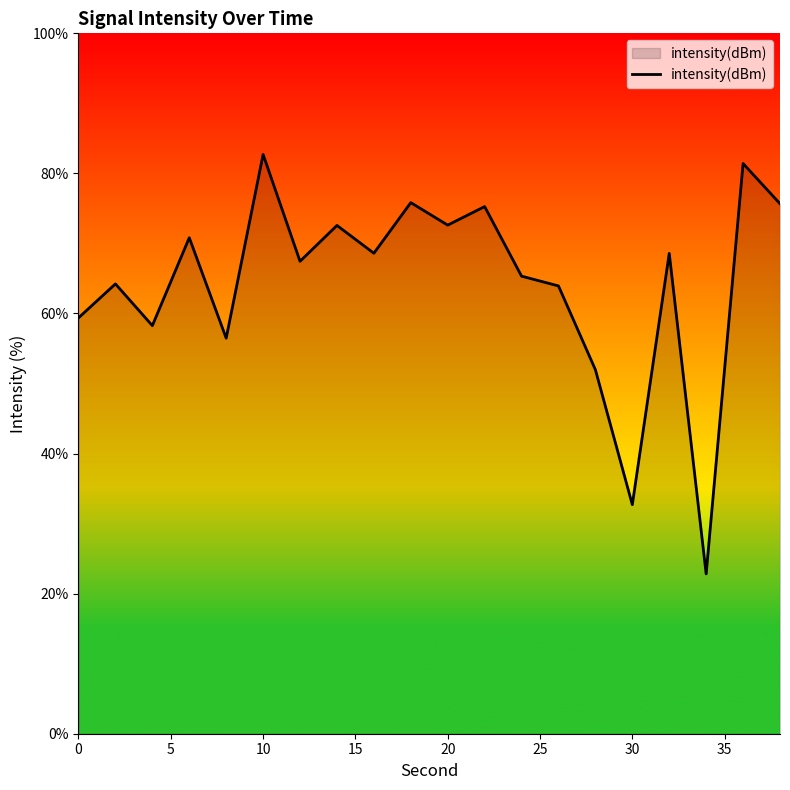

What is the difference between the maximum and minimum values?

59.9